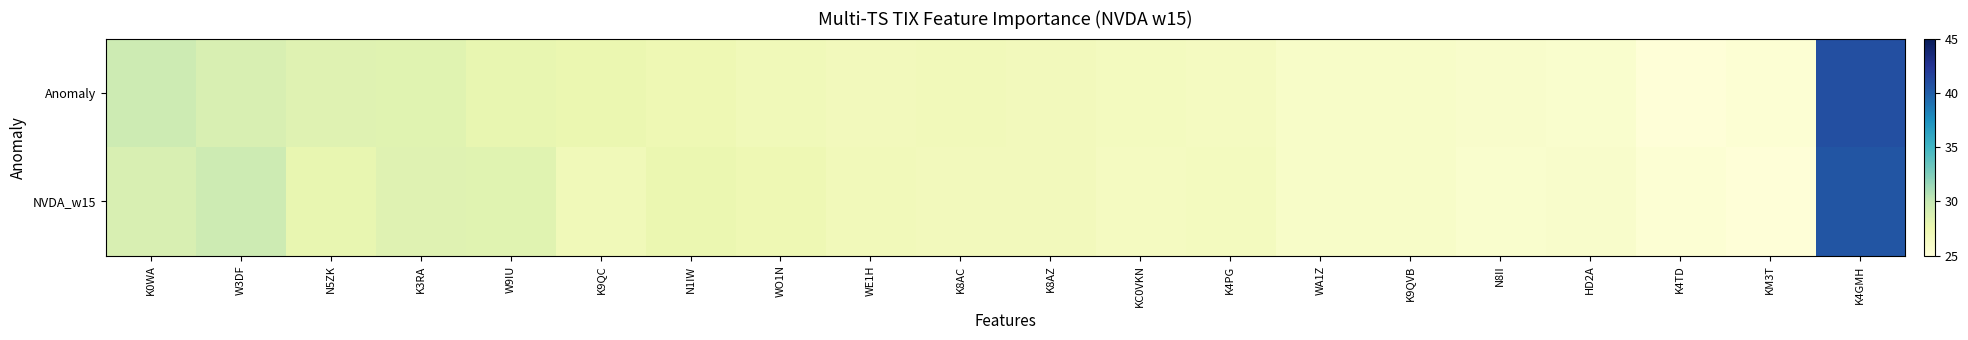

What is the minimum value shown in the chart?

25.1